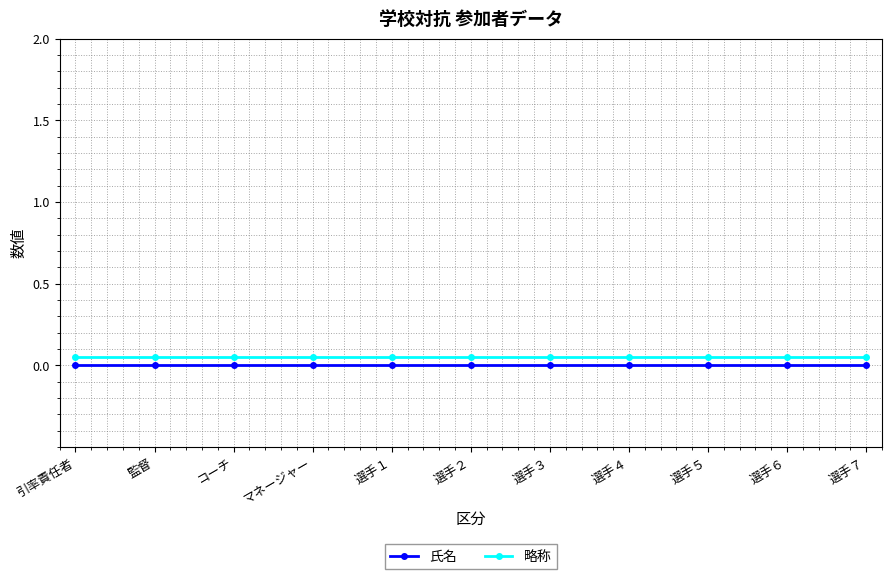

Which has a higher value, マネージャー or 選手３?

マネージャー